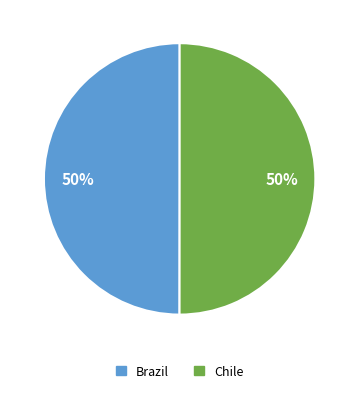

To the nearest percent, what portion does Brazil represent?

50%